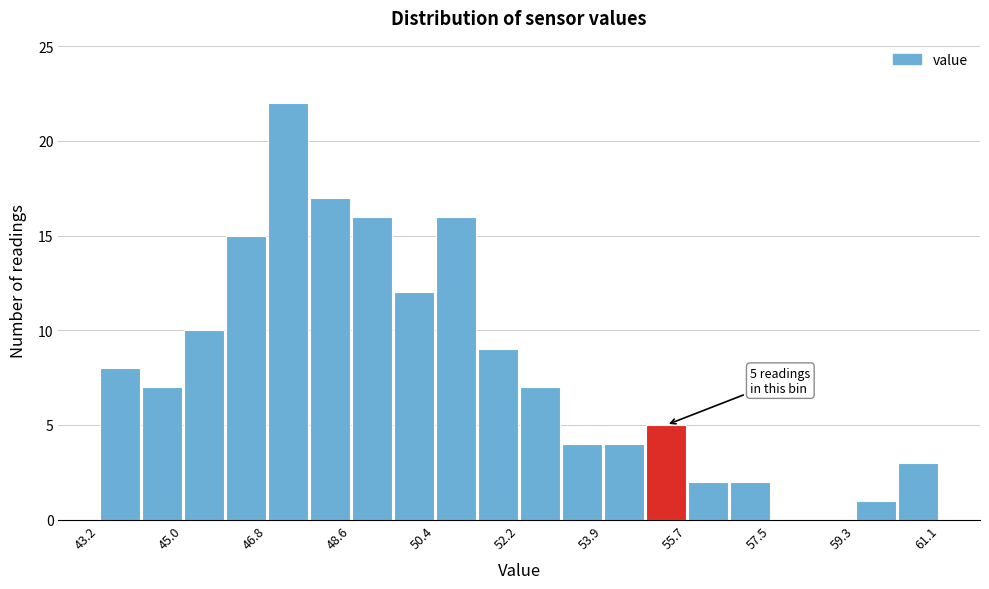

Over which range of the x-axis is the bar tallest?

46.8 to 47.6